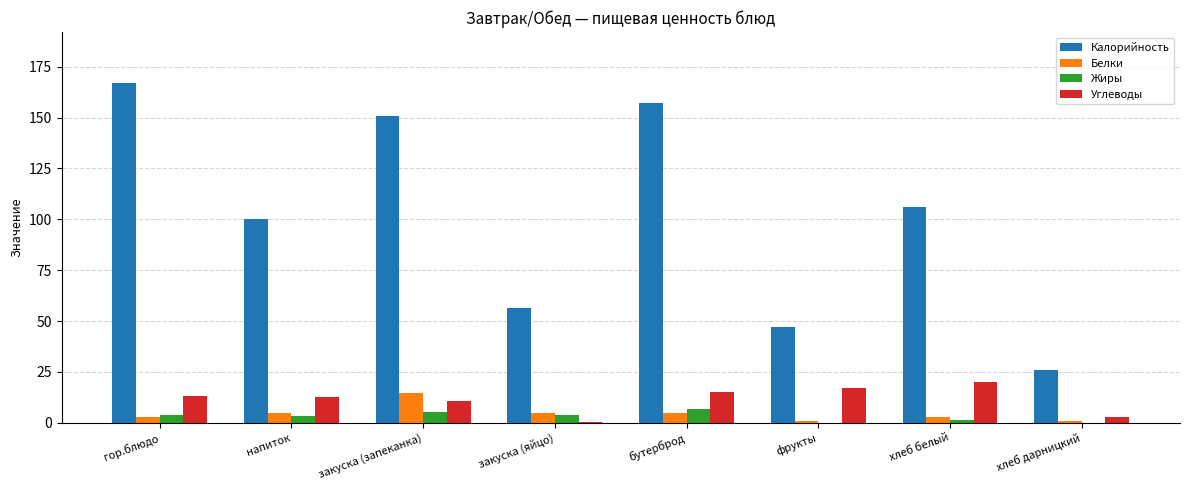

What value does the Белки series have at хлеб белый?

3.1